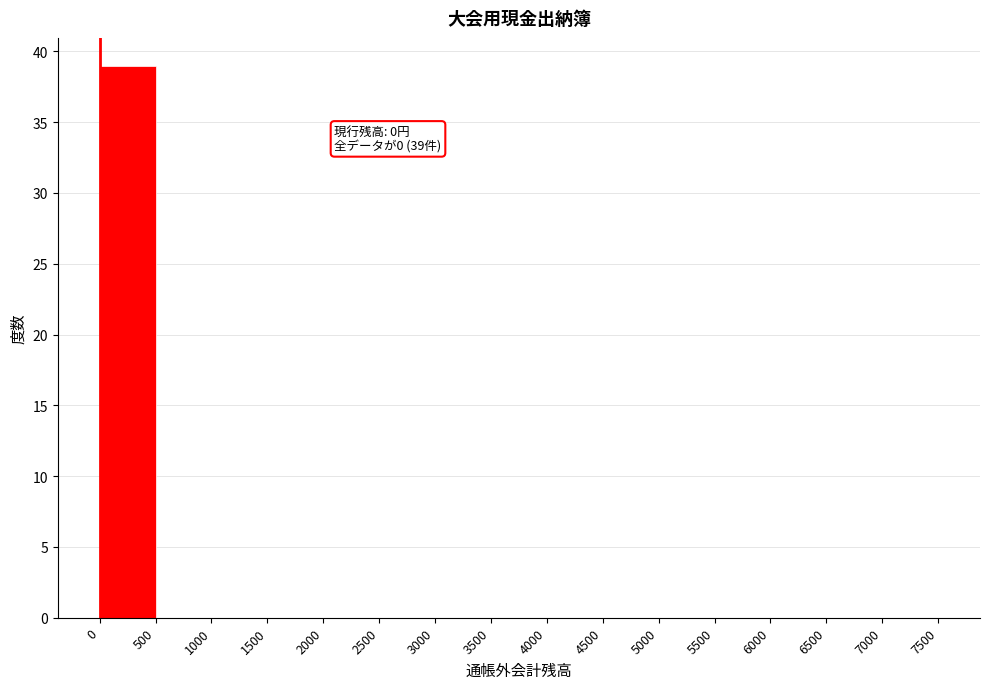

Over which range of the x-axis is the bar tallest?

0 to 500